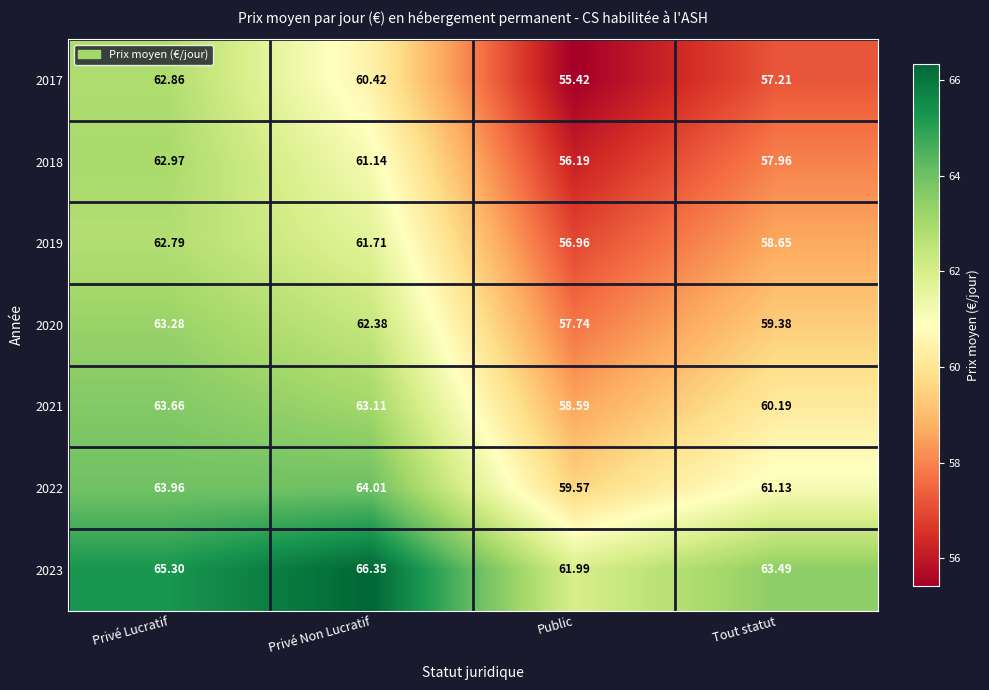

Which series has the largest total across all categories?

2023